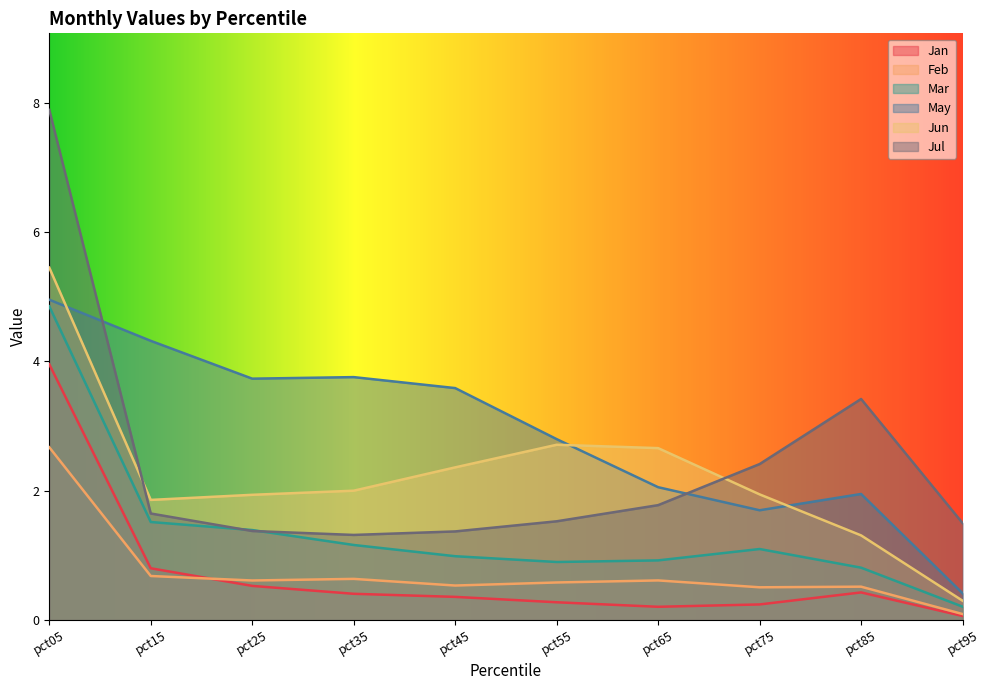

Is it true that Jan equals 0.4 at pct85?

True